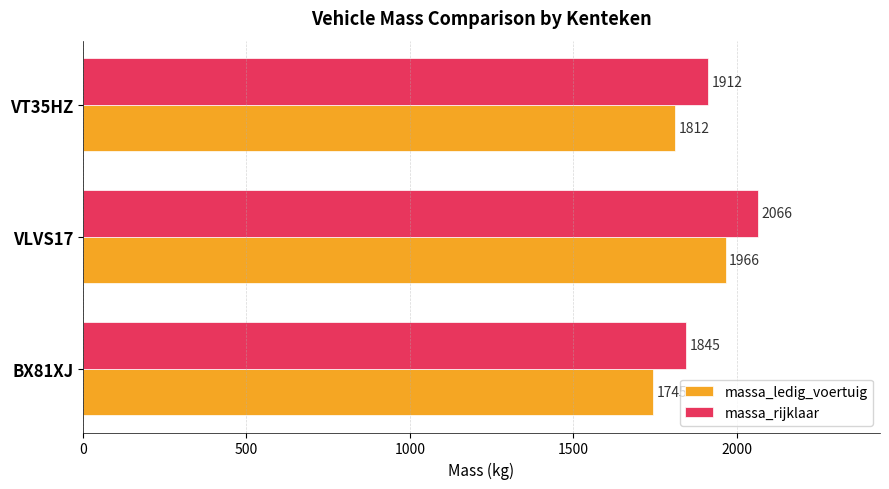

The massa_rijklaar series shows 2066 at VLVS17. True or false?

True